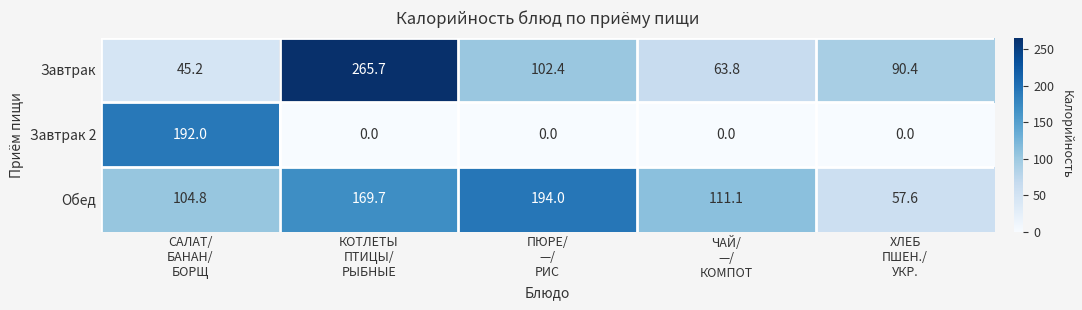

What is the highest value of the Завтрак 2 series?

192.0